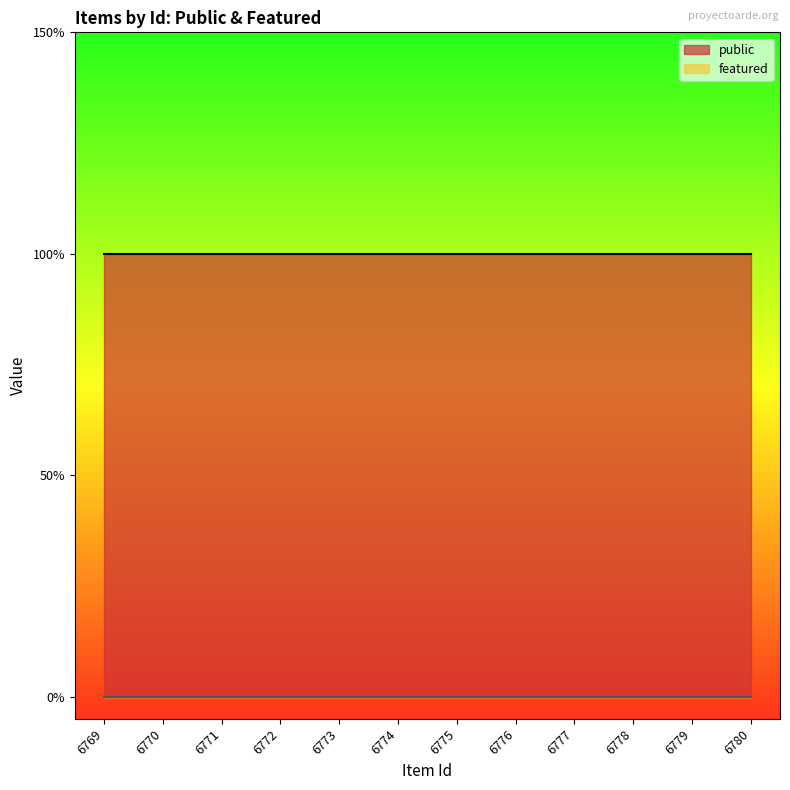

Does the chart display data point markers on the line(s)?

No